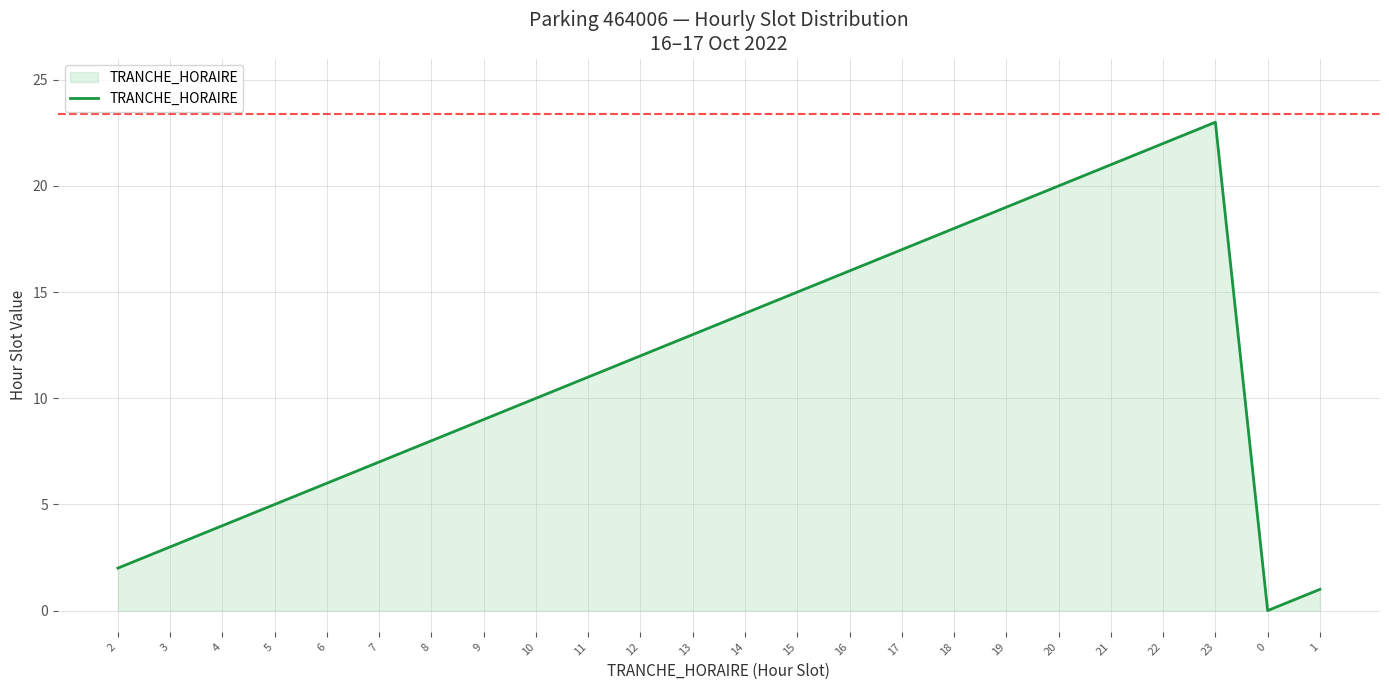

Rank the categories by value from lowest to highest.

0, 1, 2, 3, 4, 5, 6, 7, 8, 9, 10, 11, 12, 13, 14, 15, 16, 17, 18, 19, 20, 21, 22, 23